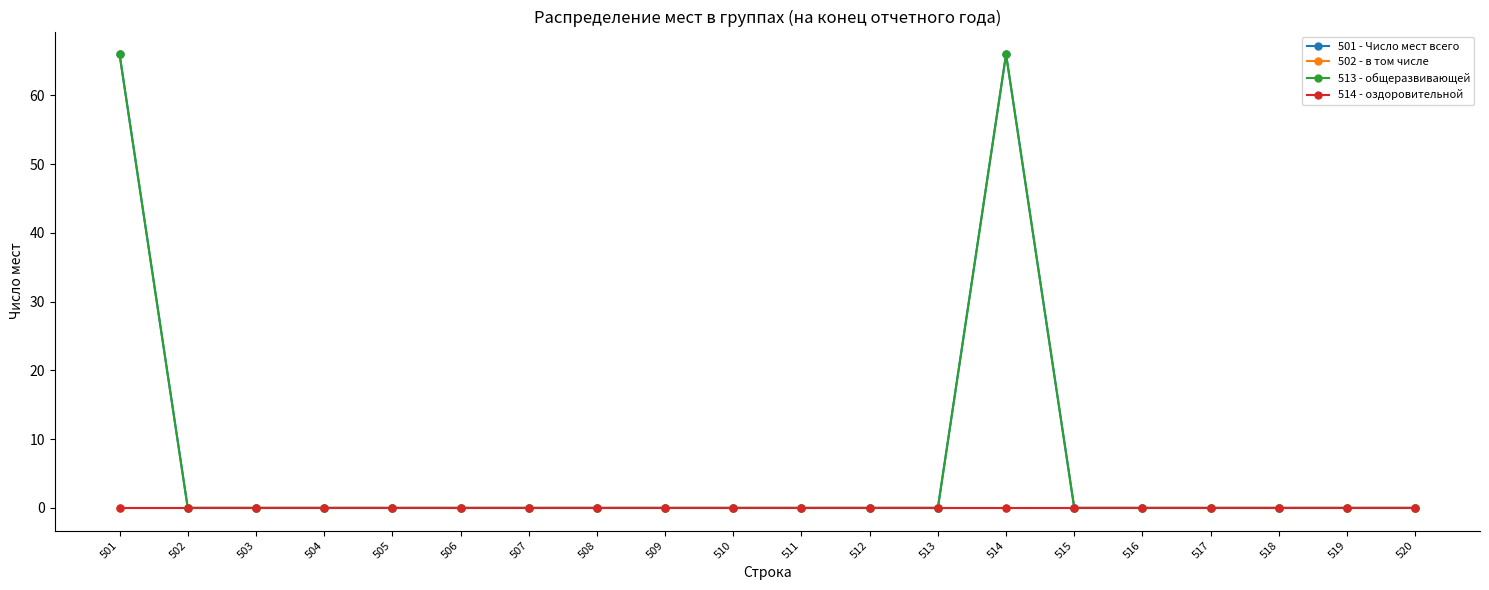

Between 509 and 520, which series saw the biggest shift?

501 - Число мест всего